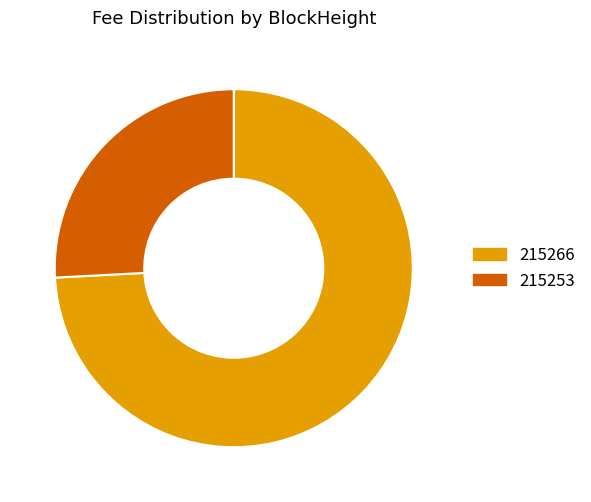

What is the majority slice?

215266